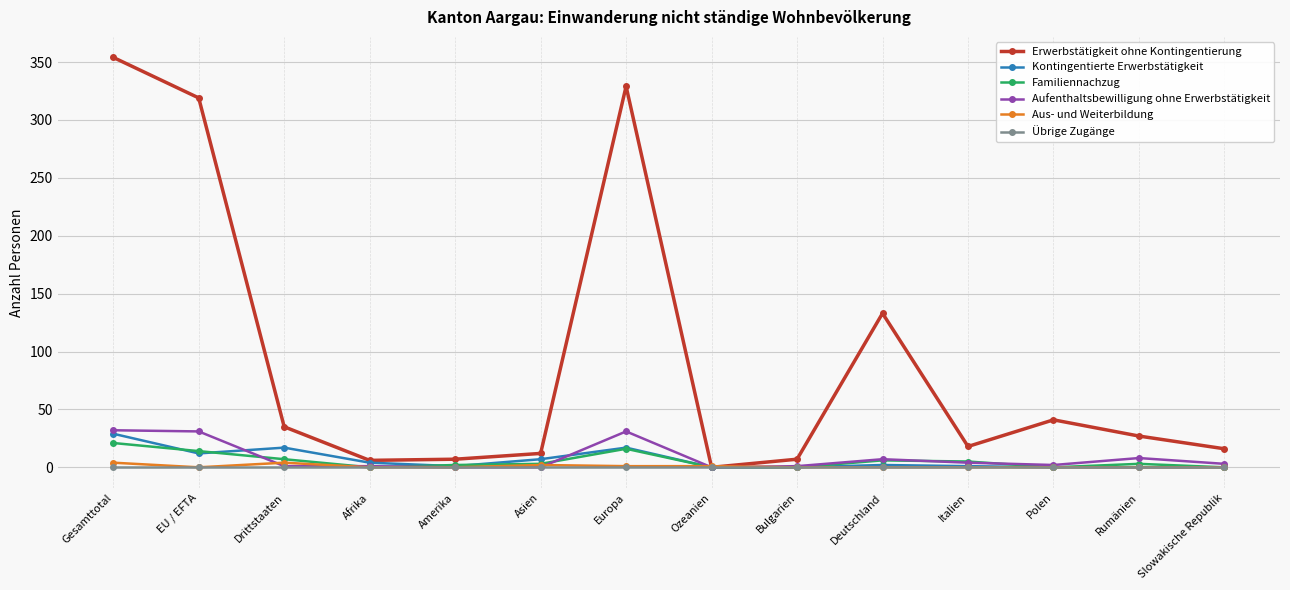

What is the spread (max minus min) of values at Afrika?

6